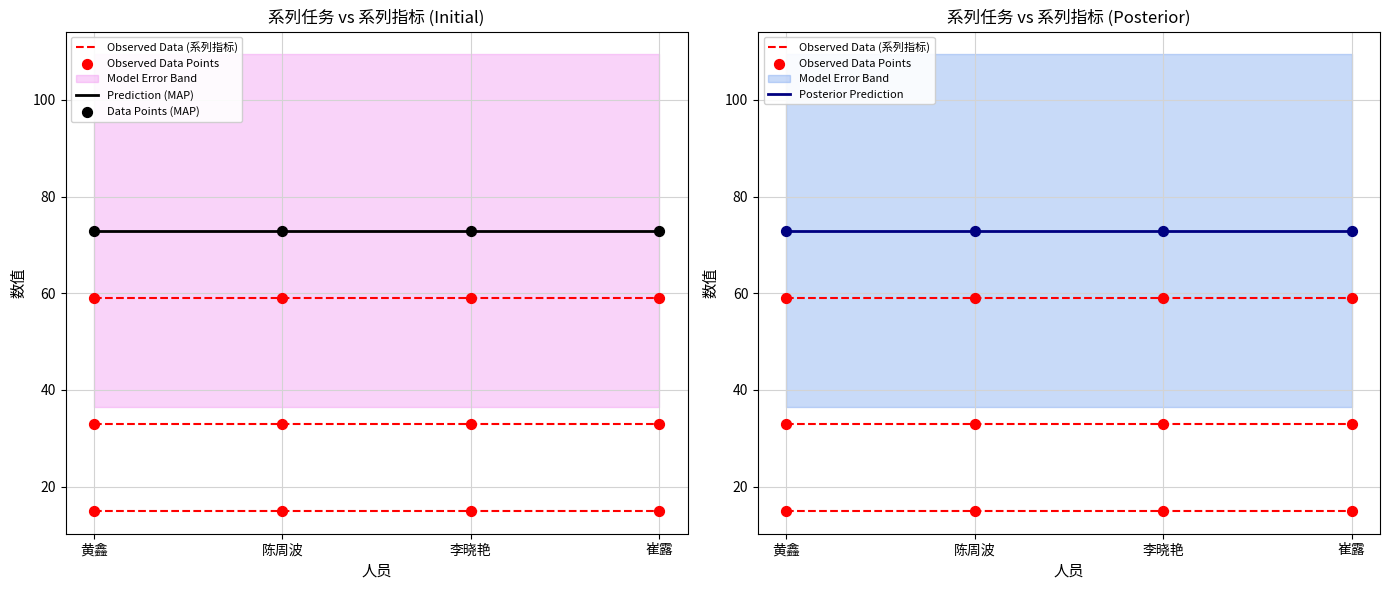

At which category is the sum across all series the highest?

黄鑫